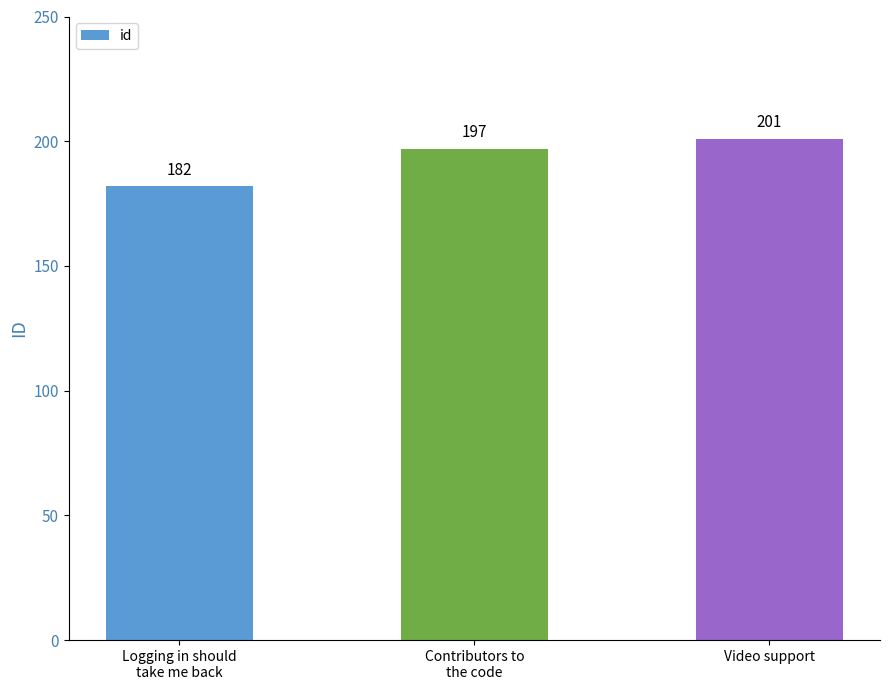

Which category has the highest value across all series?

Video support